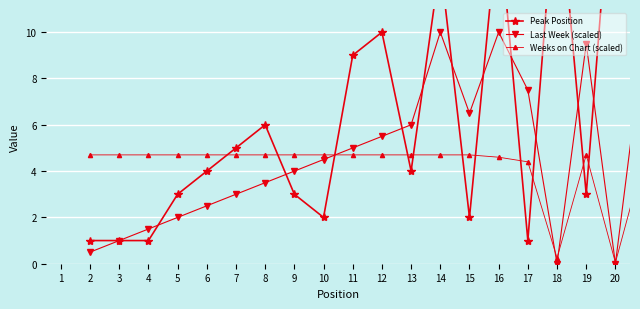

Which label corresponds to the largest value in the chart?

19